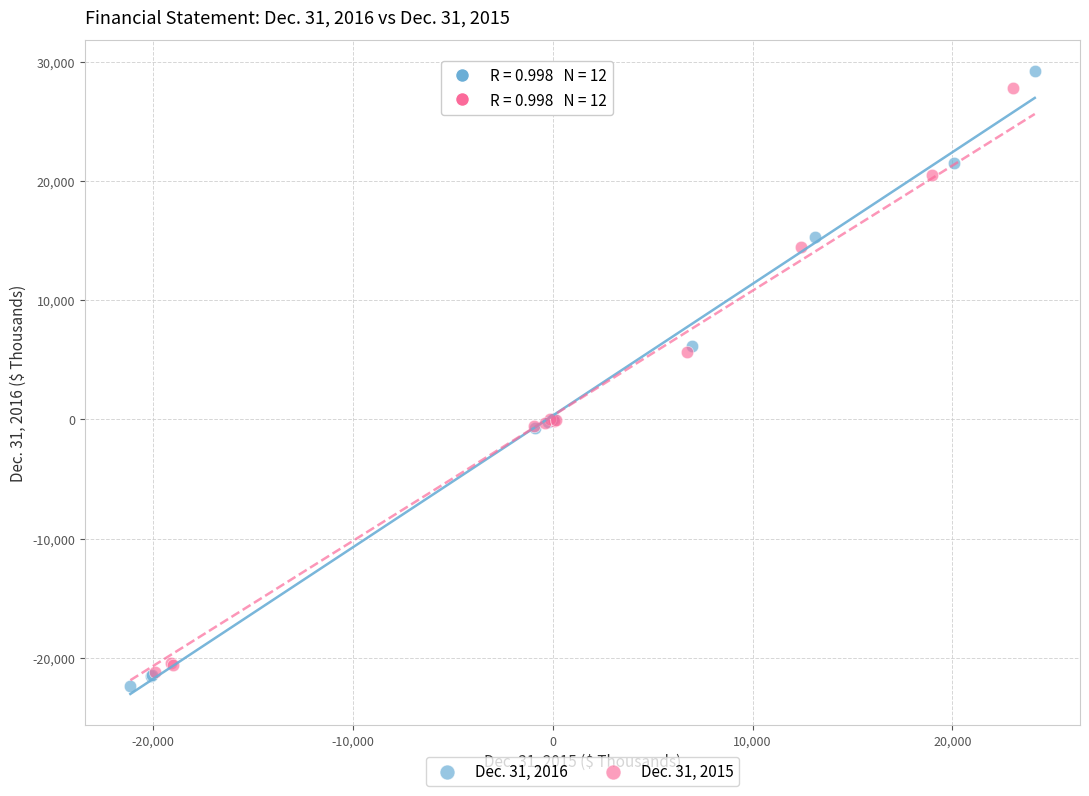

Which series has the largest Y range (max minus min)?

Dec. 31, 2016